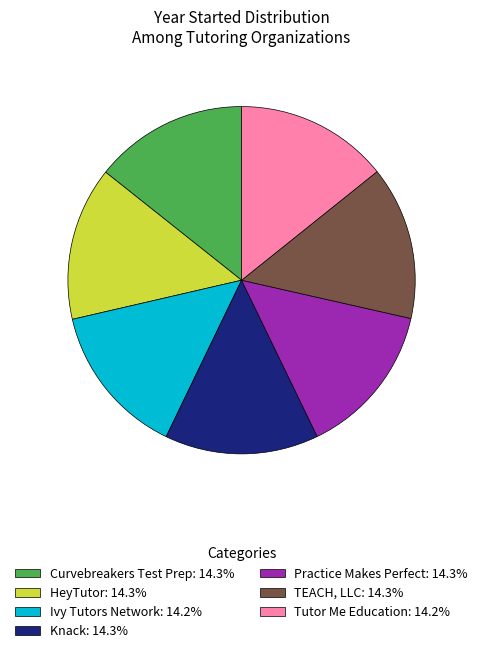

Is Curvebreakers Test Prep the majority of the pie?

No